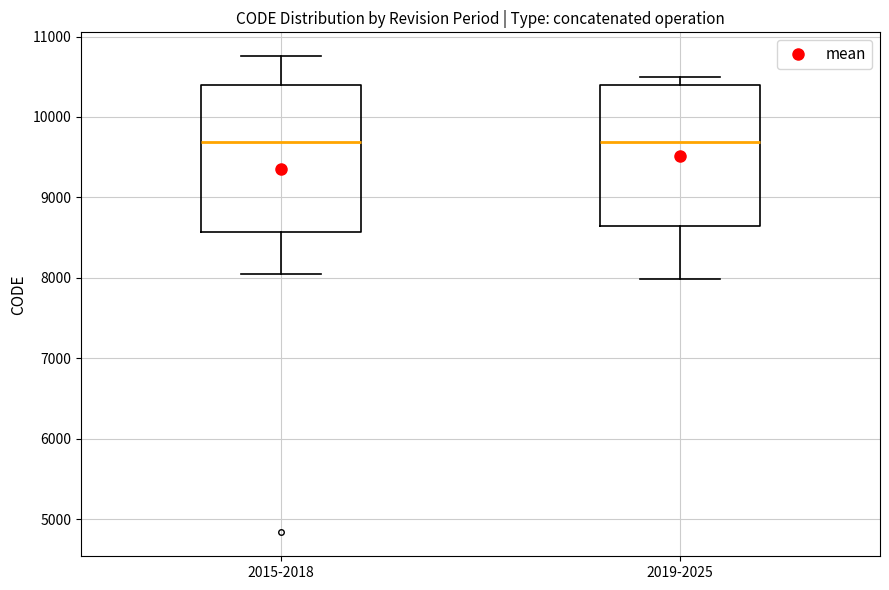

Reading left to right, read every box against the y-axis: the position of its median line, the range the box covers, and the ends of its whiskers. The values are not printed on the chart, so give them approximately, as read against the axis.

2015-2018: median 9700, box 8600 to 10400, whiskers 8000 to 10800
2019-2025: median 9700, box 8600 to 10400, whiskers 8000 to 10500